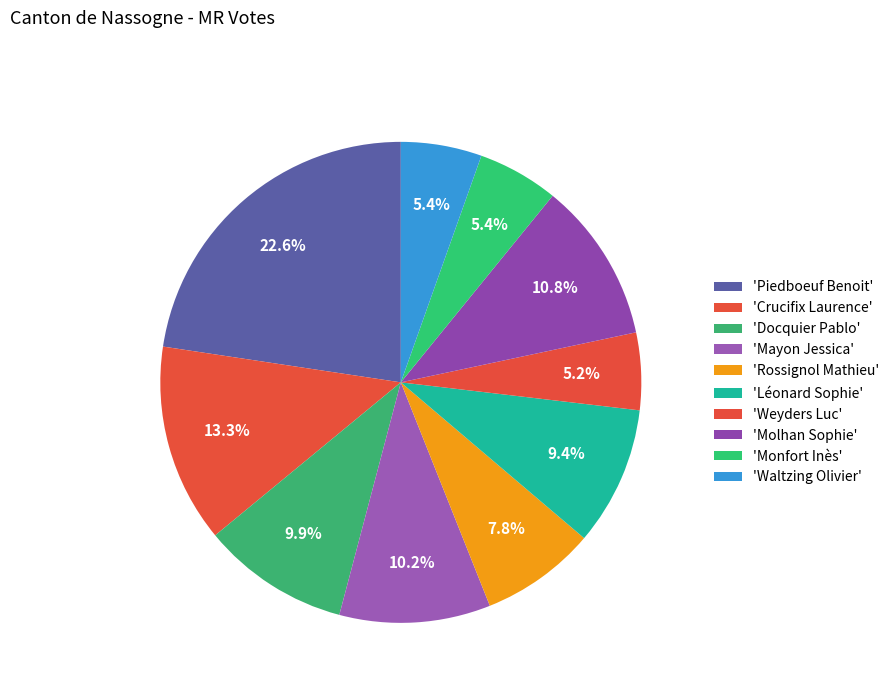

Is there a majority slice in this chart?

No